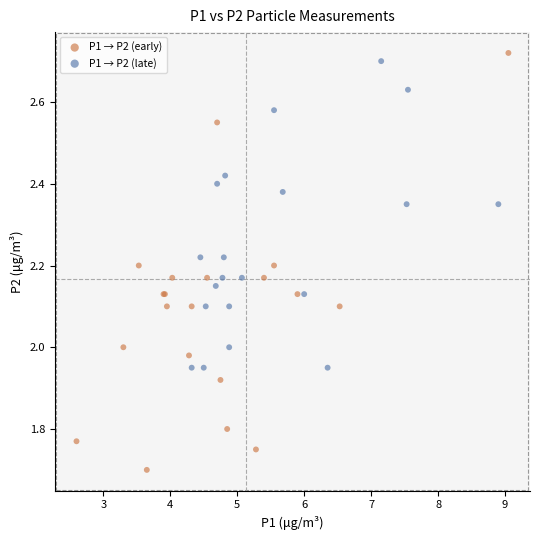

Which series reaches the minimum Y coordinate?

P1 → P2 (early)